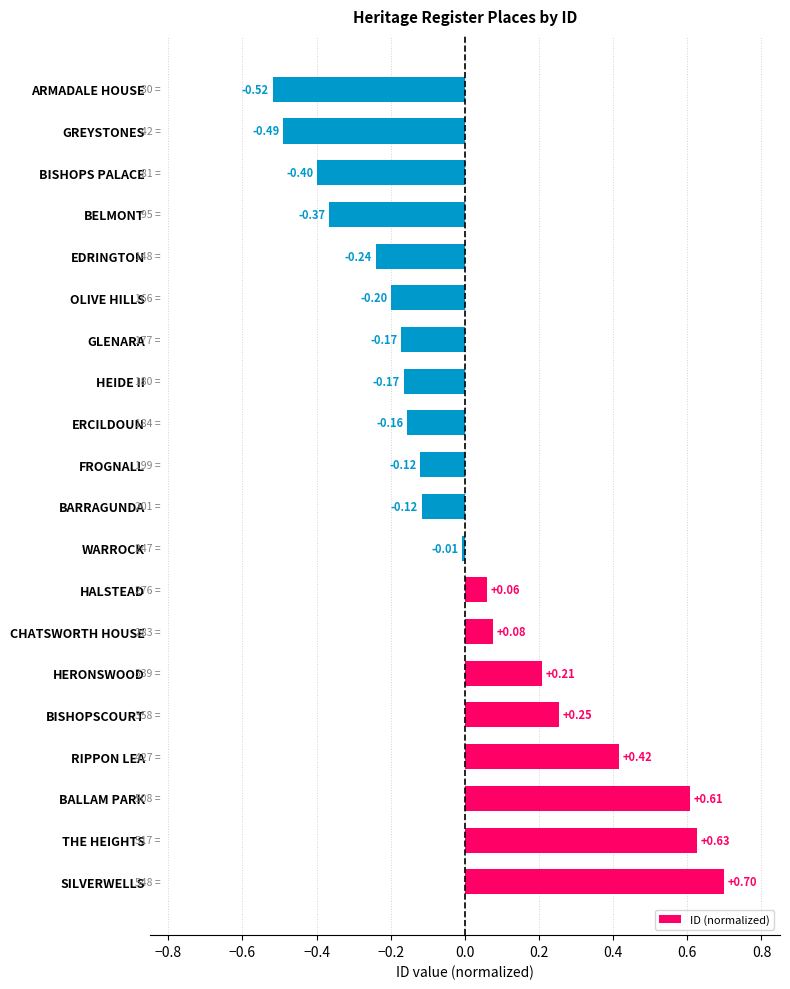

At which label is the value closest to 0?

WARROCK